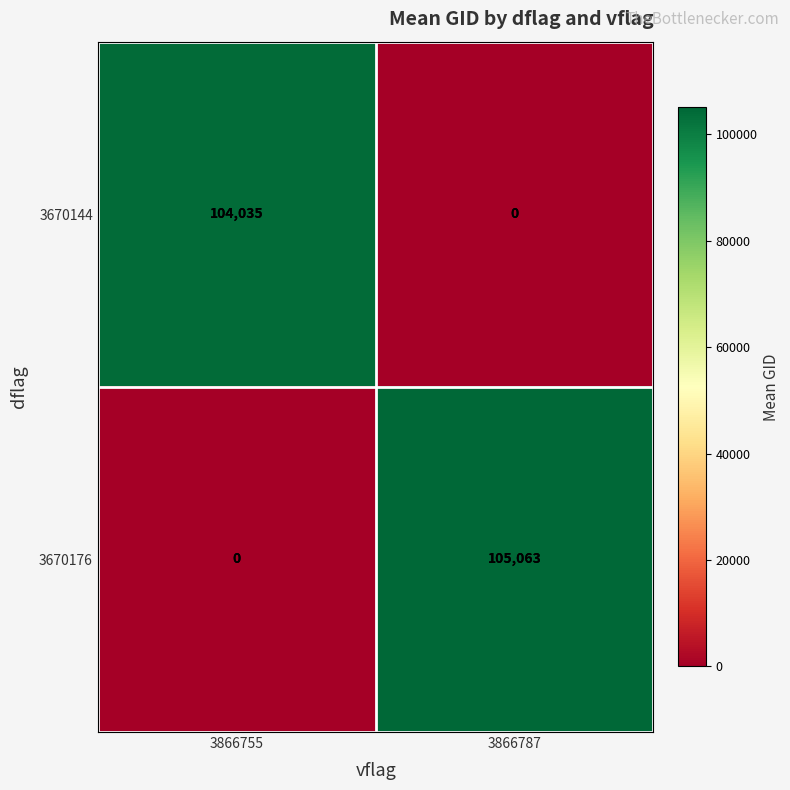

Is the value of 3670144 at 3866755 greater than the value of 3670176 at 3866787?

No